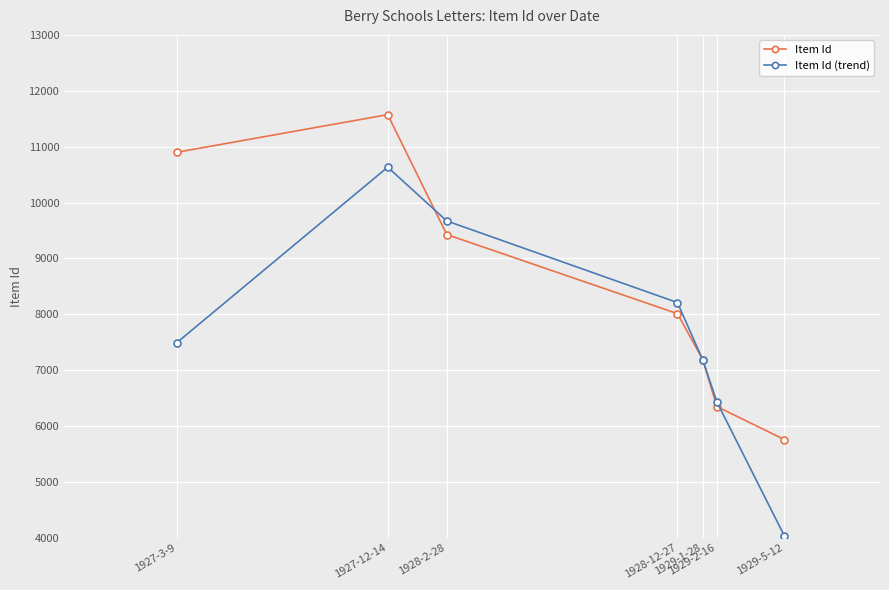

What is the label of the 6th point from the left?

1929-2-16